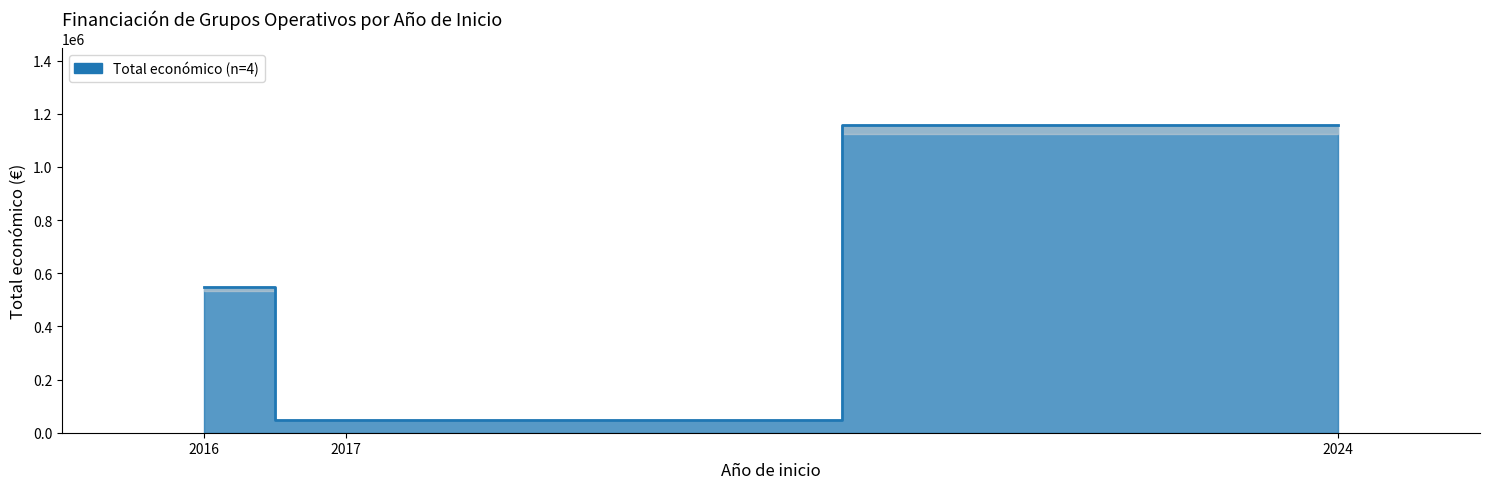

What is the value of the 1st point from the left?

550111